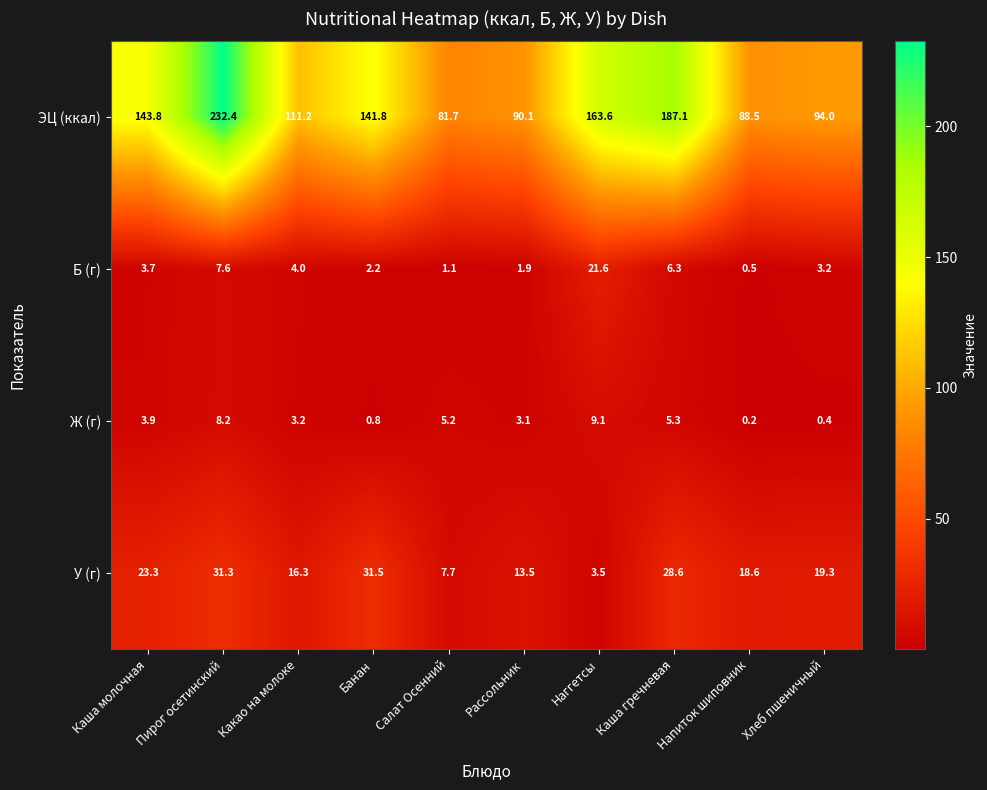

Between Какао на молоке and Напиток шиповник, which series saw the biggest shift?

ЭЦ (ккал)